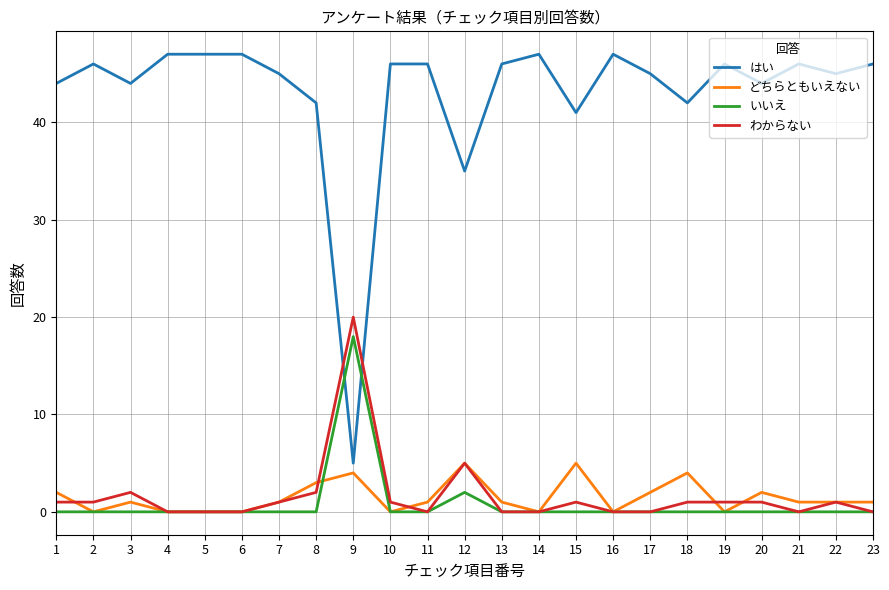

Which category has the highest value in the わからない series?

9